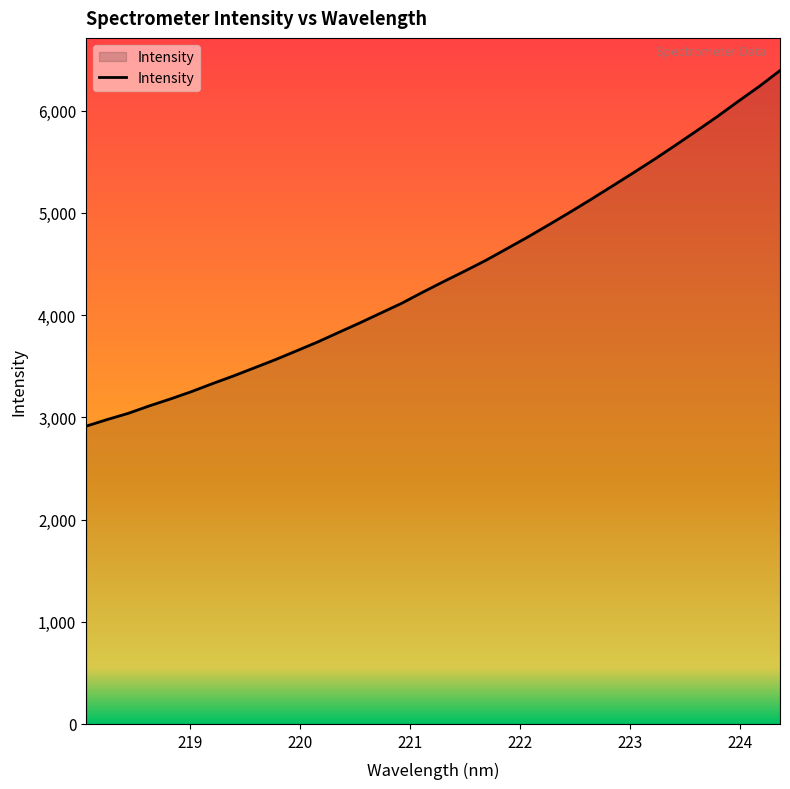

What is the smallest value displayed?

2913.0